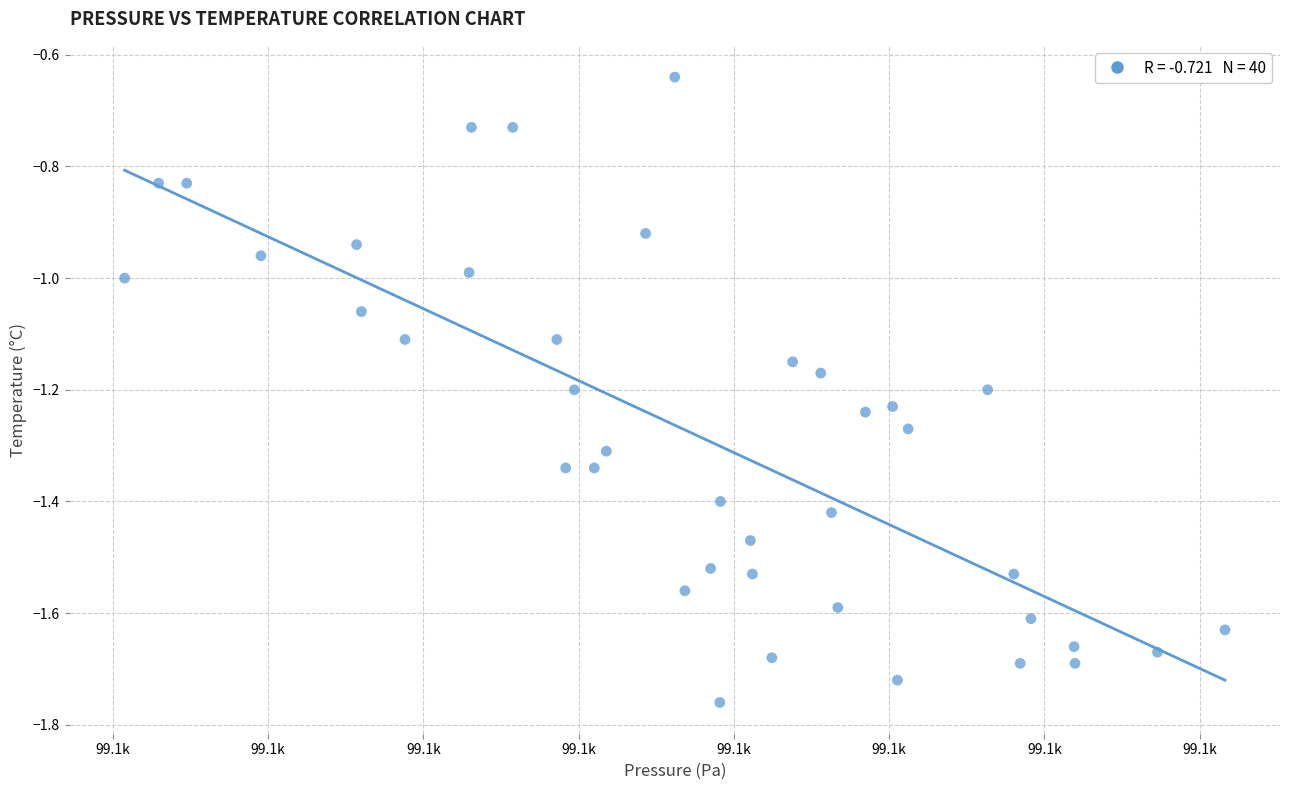

What is the range of Y values (max minus min)?

1.1